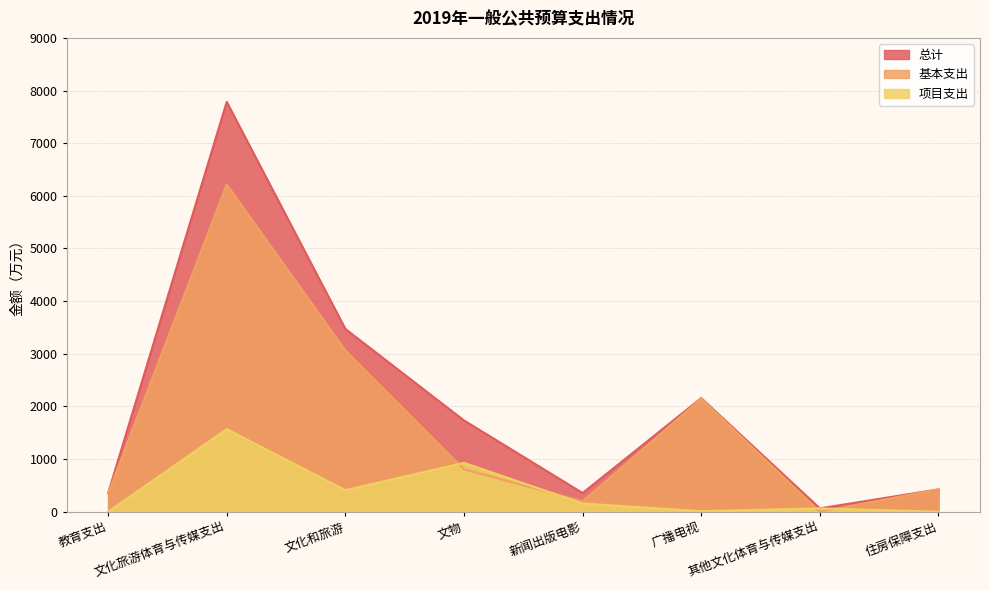

True or false: 总计 has more than 1 interior local peaks.

True